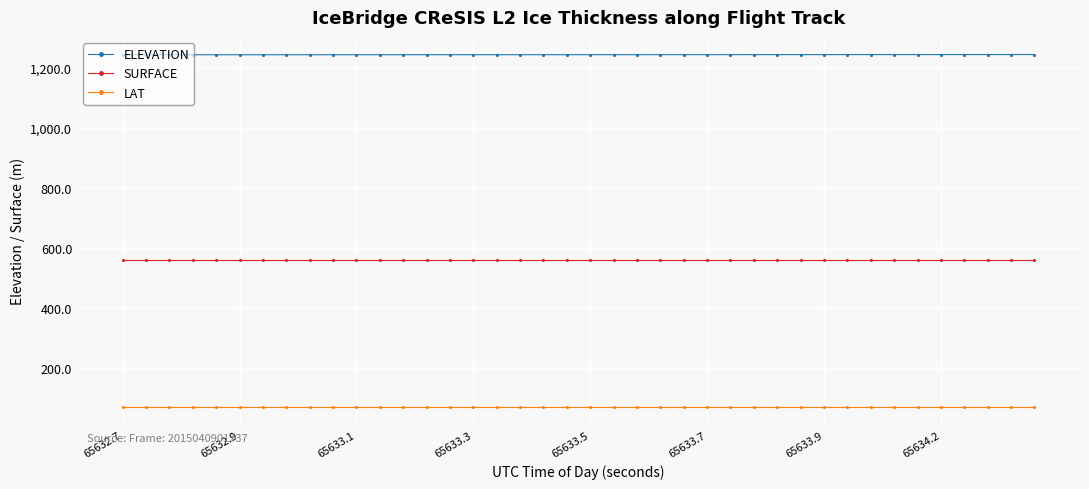

At how many categories does at least one series exceed 933?

40